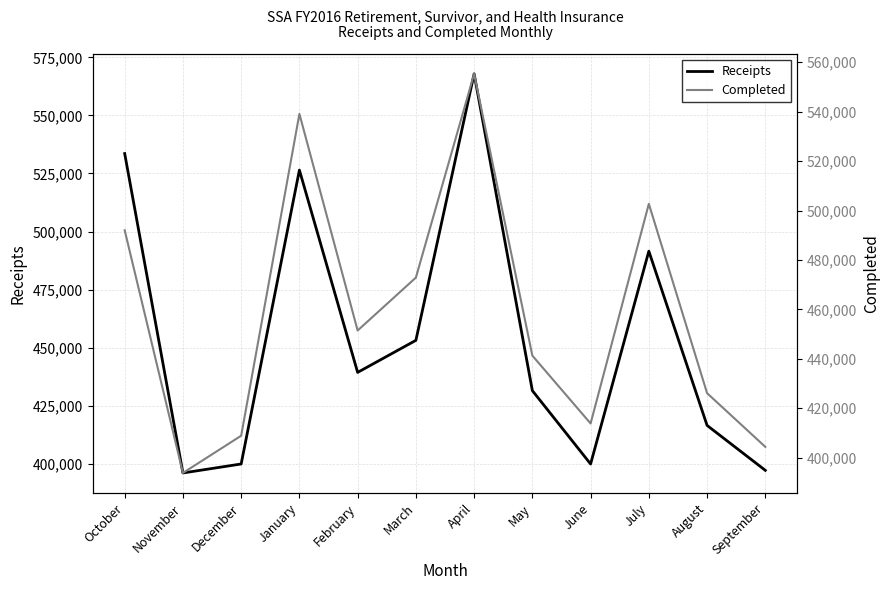

What is the difference between the second highest and second lowest values in the Completed series?

134702